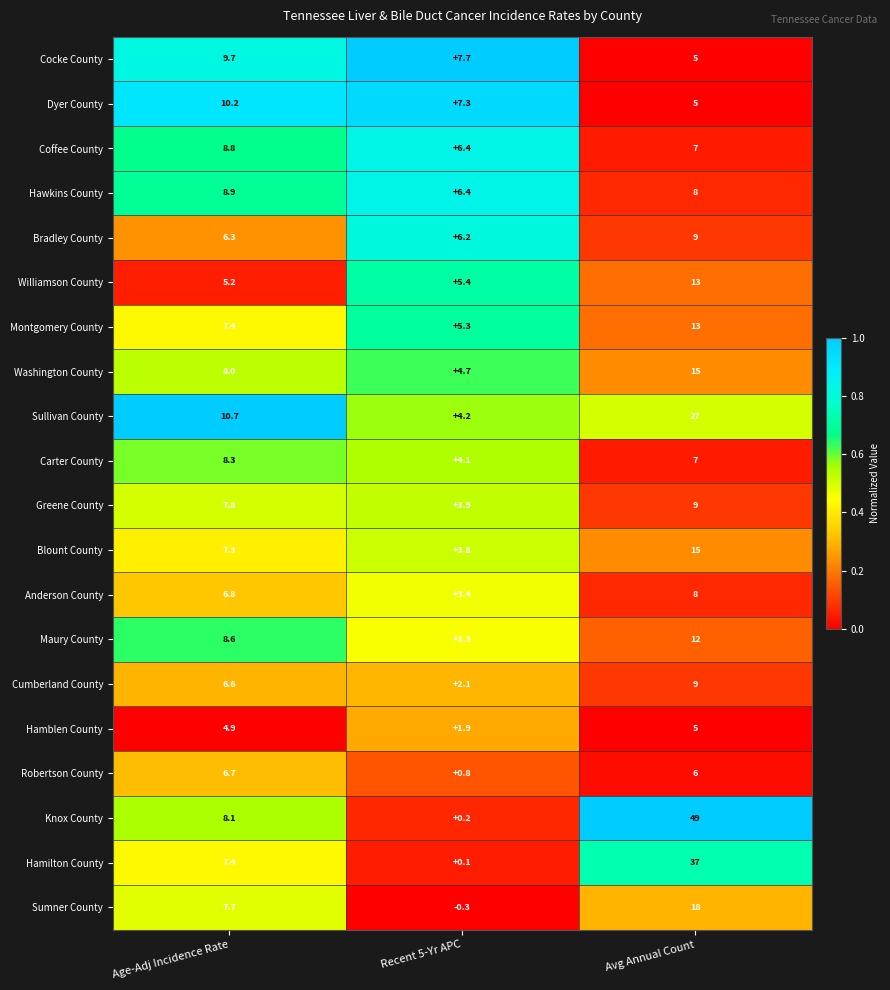

At which category does the chart reach its minimum across all series?

Recent 5-Yr APC